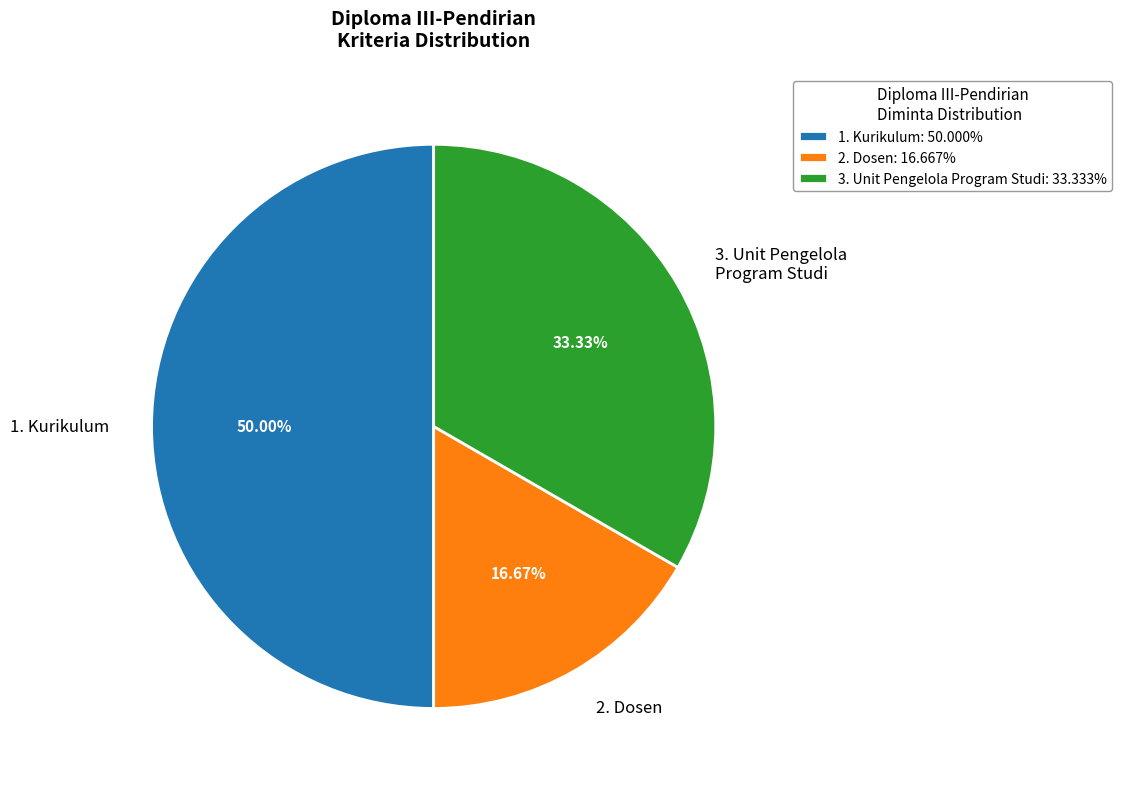

Does 2. Dosen account for over 50% of the chart?

No